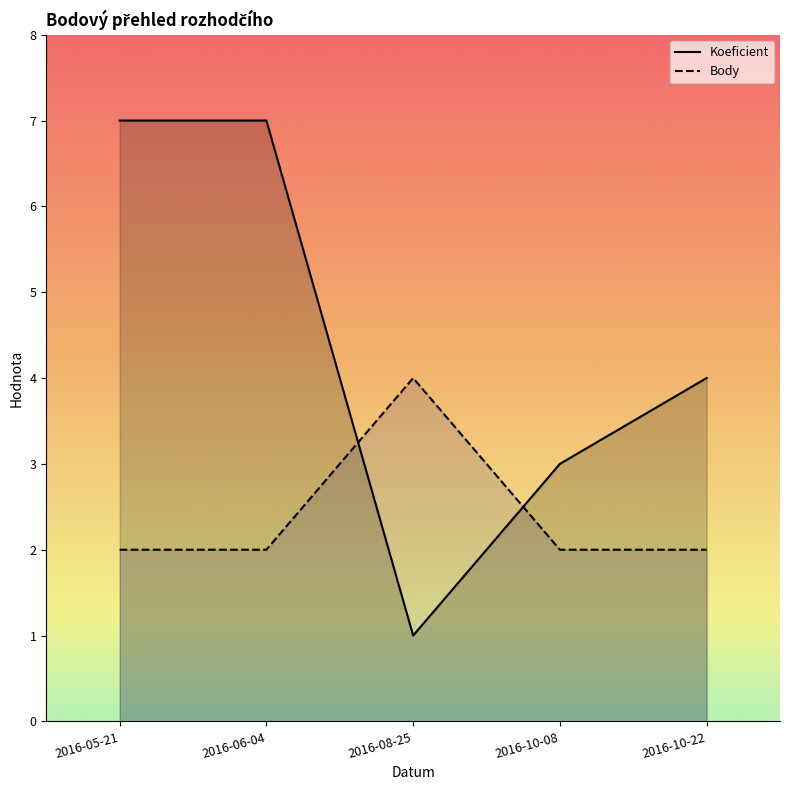

Which series has the largest range (max minus min)?

Koeficient